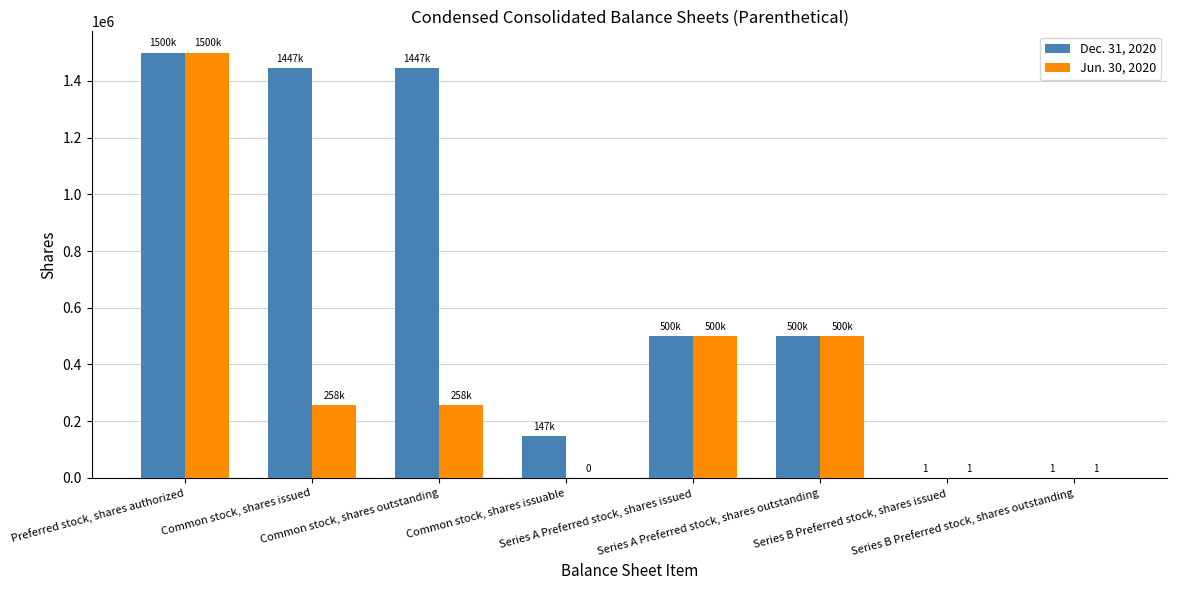

The value of Jun. 30, 2020 at Series A Preferred stock, shares outstanding is 500000. True or false?

True